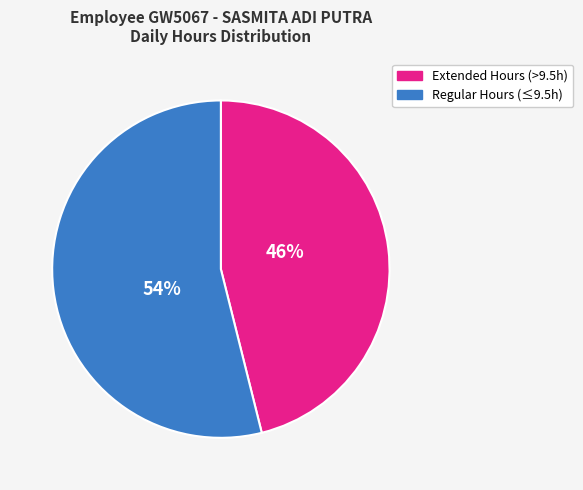

How many segments does this pie chart have?

2